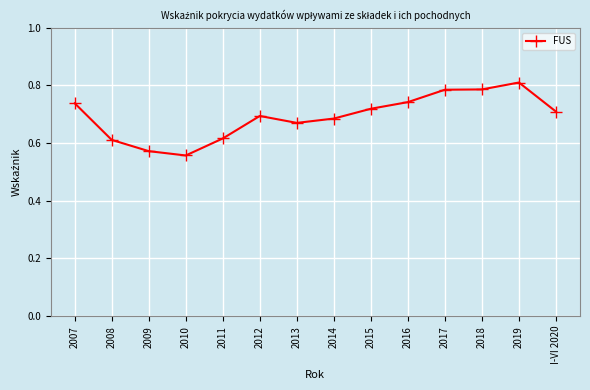

How many values are between 0 and 1?

14